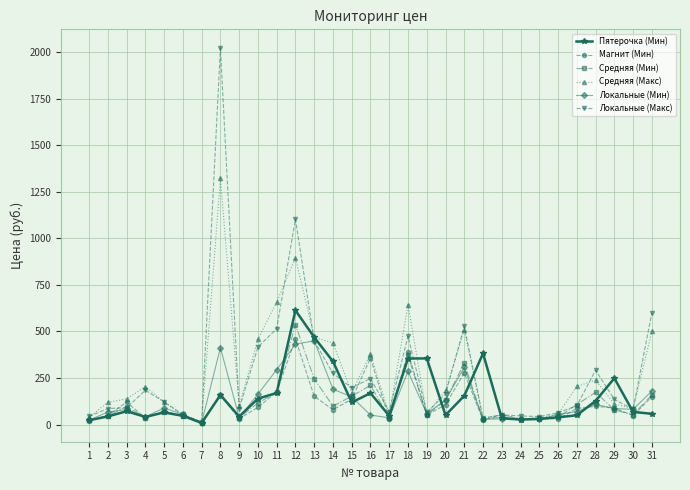

True or false: Магнит (Мин) and Локальные (Макс) intersect in this chart.

True